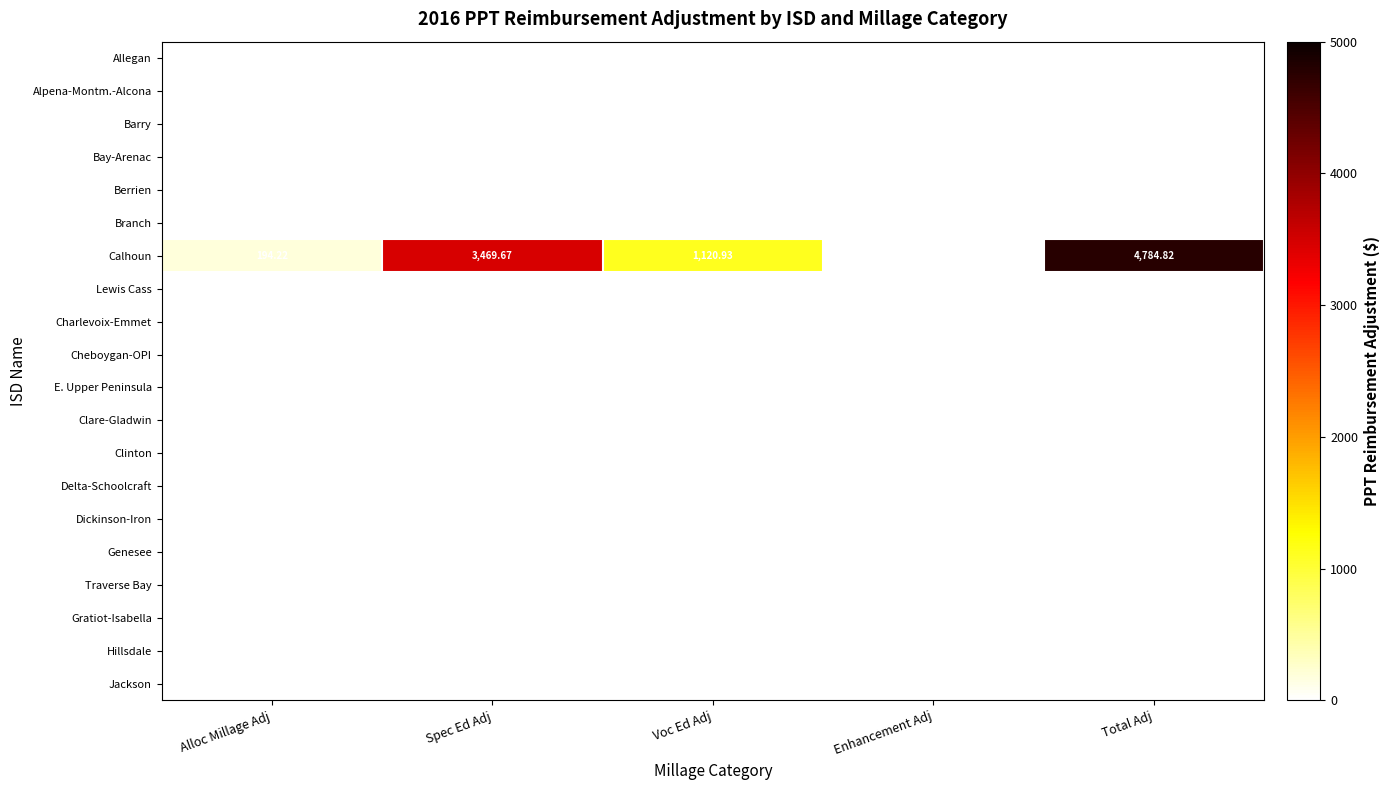

Is it true that Calhoun equals 414.7 at Voc Ed Adj?

False